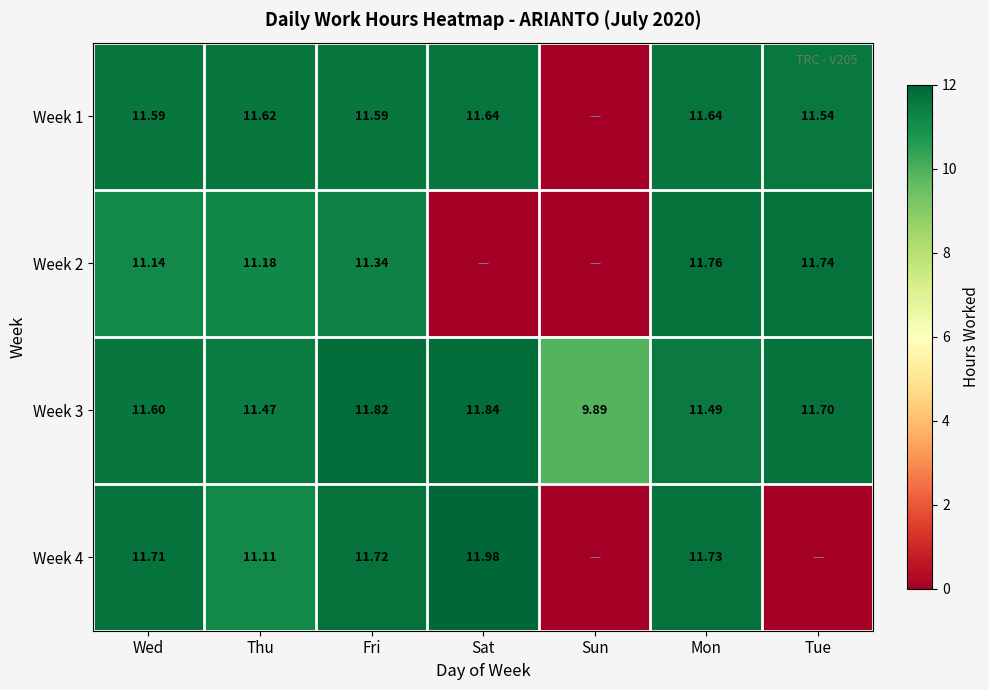

Is the value of Week 4 at Wed greater than the value of Week 3 at Tue?

Yes